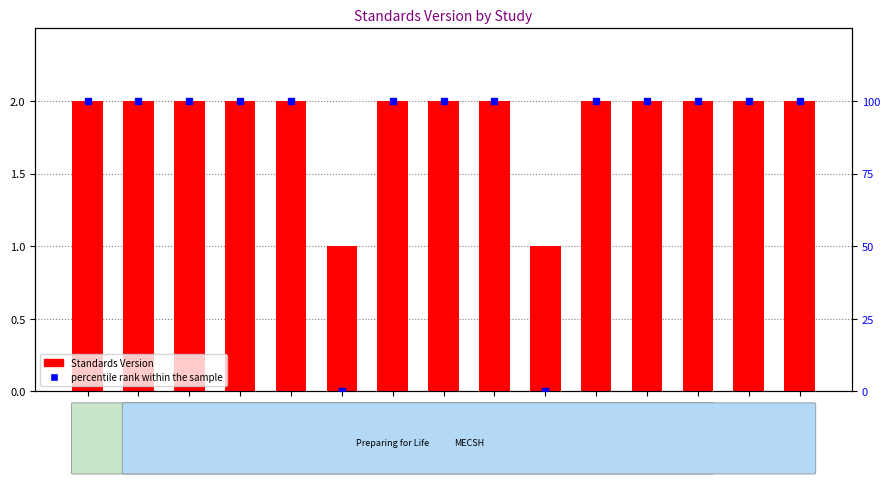

Is the value of Standards Version at WWHV094358 greater than the value of percentile rank within the sample at WWHV094357?

No